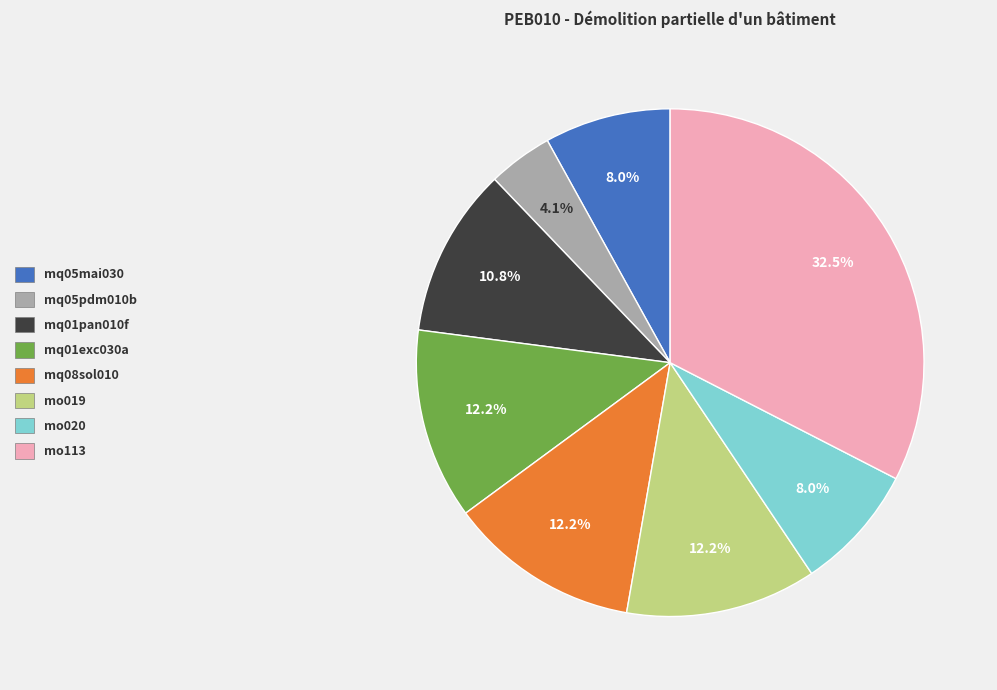

Between mq05mai030 and mq05pdm010b, which is larger?

mq05mai030